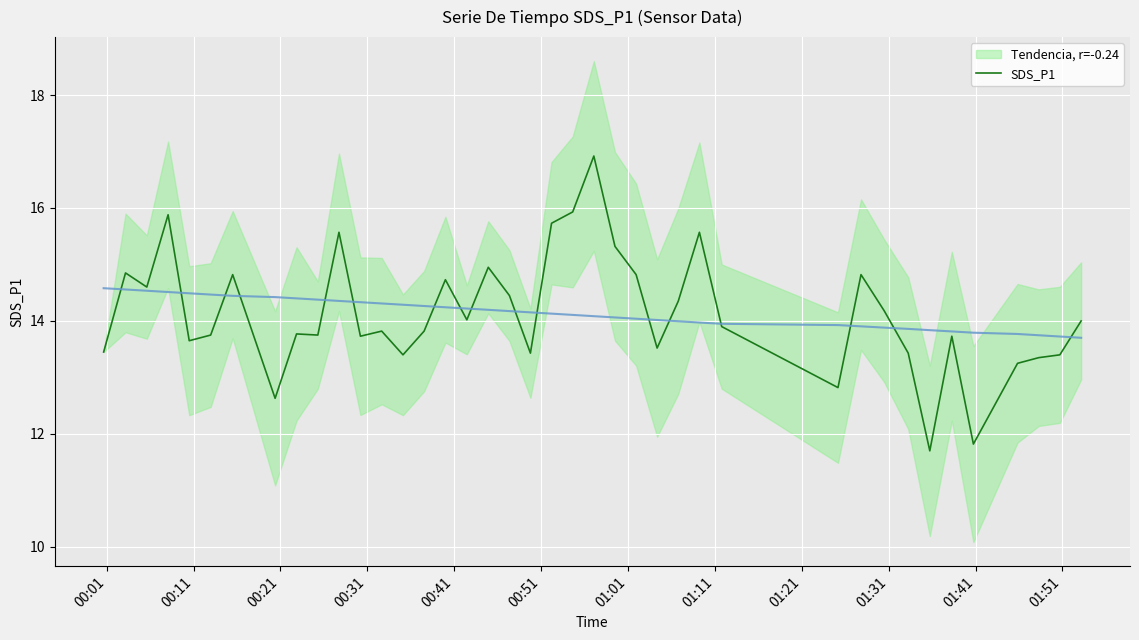

What is the highest value of the SDS_P1 series?

16.9